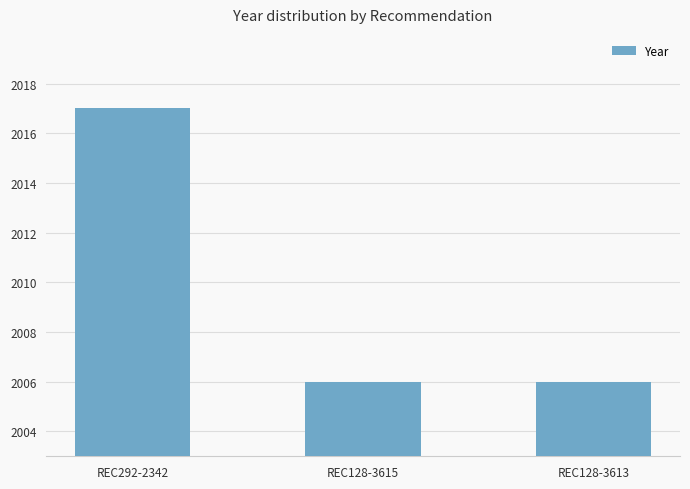

The value at REC128-3613 is 2006. True or false?

True